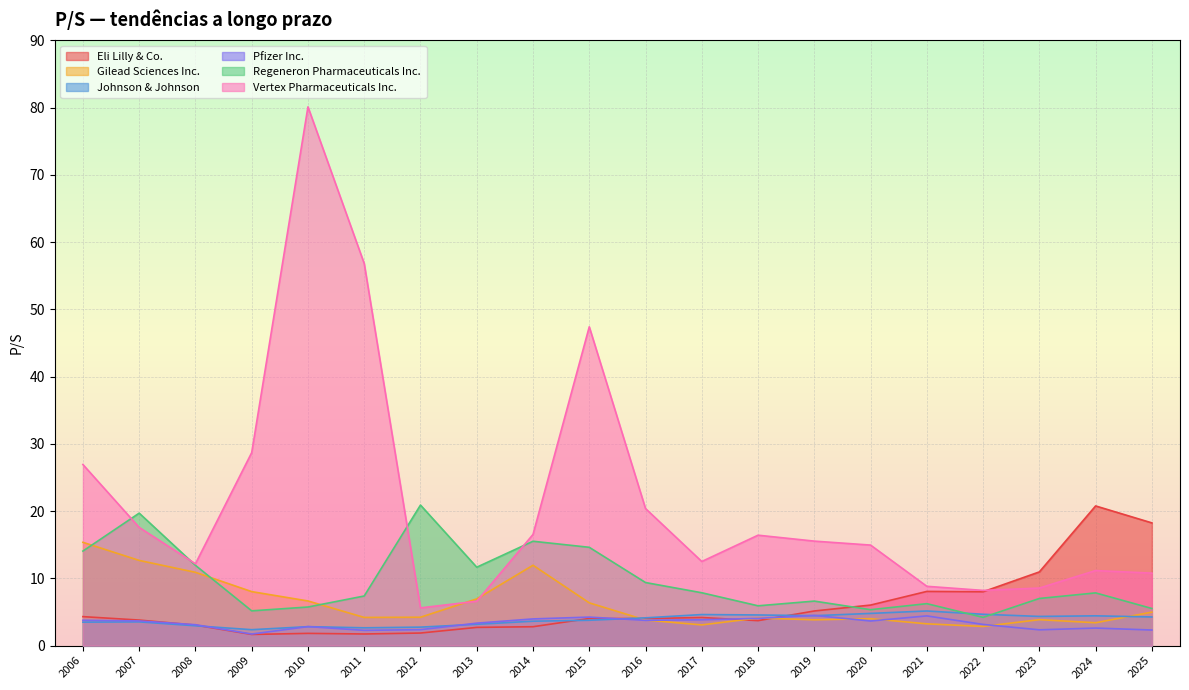

Does the chart display data point markers on the line(s)?

No